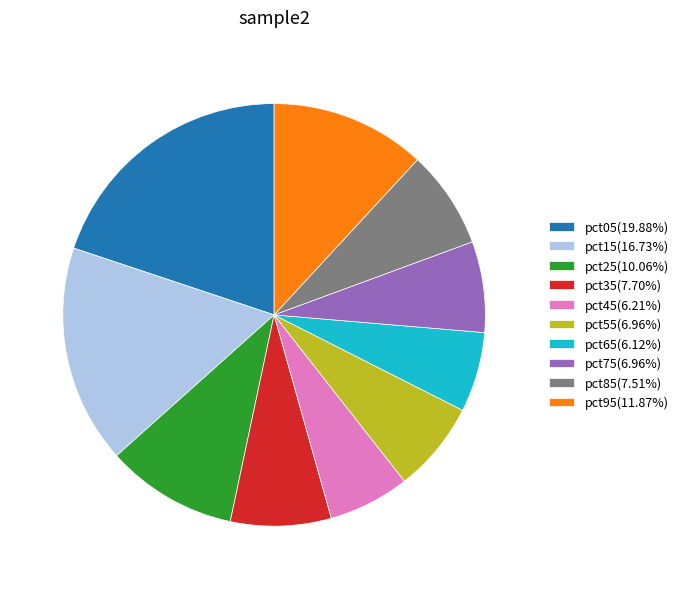

The pct05 slice represents 20% of the pie. True or false?

True